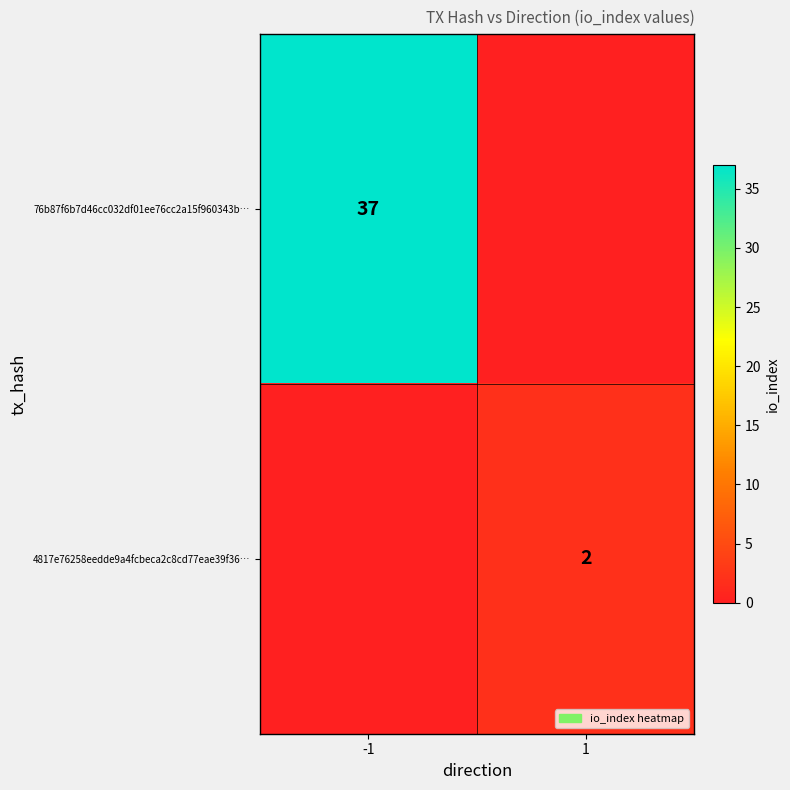

Is the value of 76b87f6b7d46cc032df01ee76cc2a15f960343b… at -1 greater than the value of 4817e76258eedde9a4fcbeca2c8cd77eae39f36… at 1?

Yes